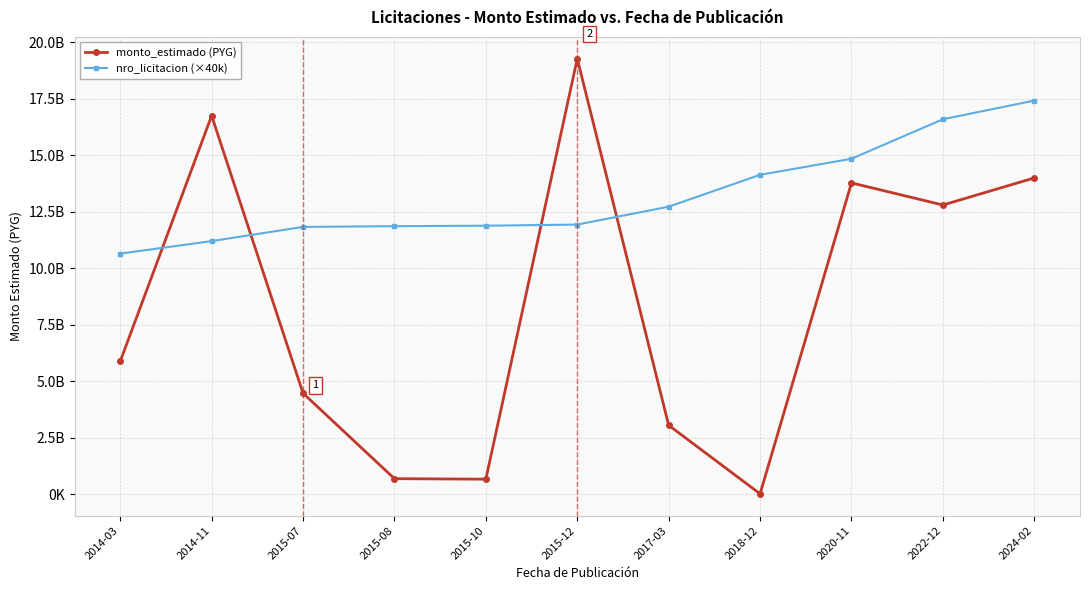

What position from the left is 2017-03?

7